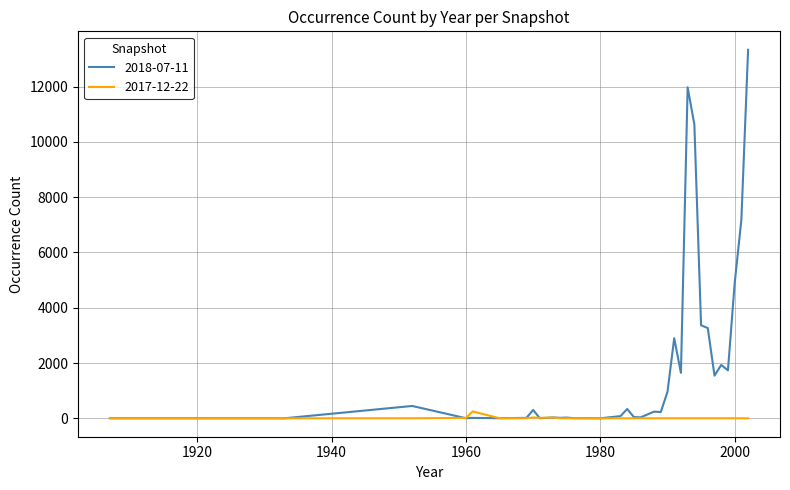

Rank the series by their average value, from lowest to highest.

2017-12-22, 2018-07-11